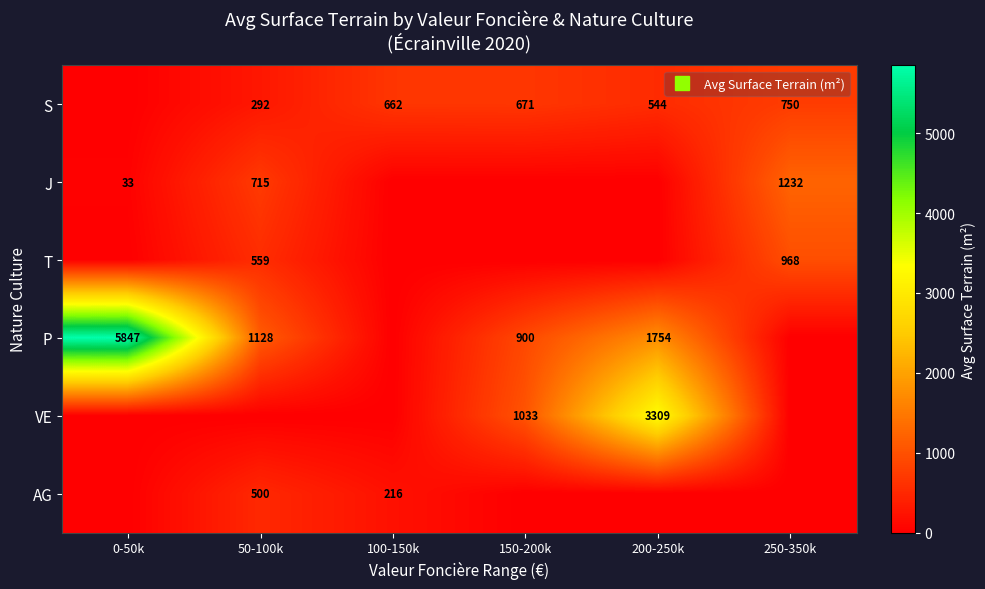

What is the average value of the J series?

330.0